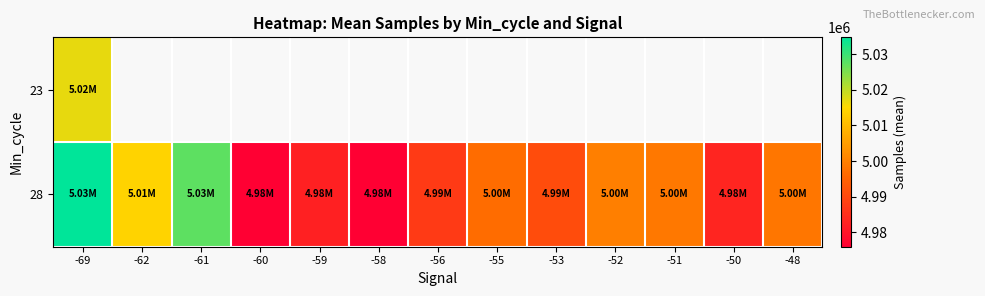

Which category has the lowest value across all series?

-58